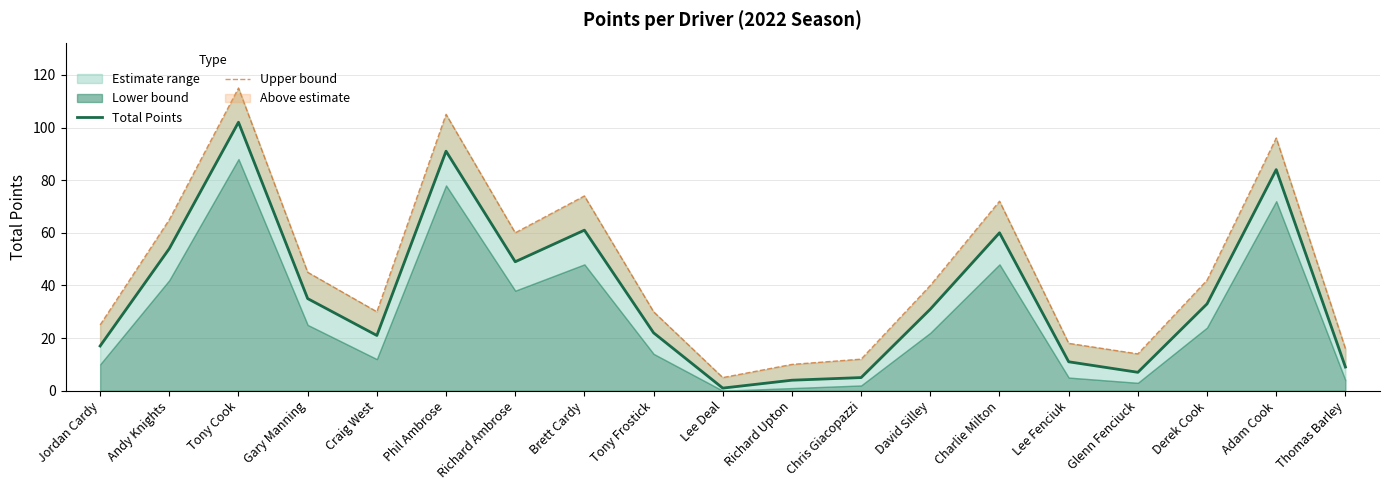

True or false: Total Points and Upper bound cross at least once.

False